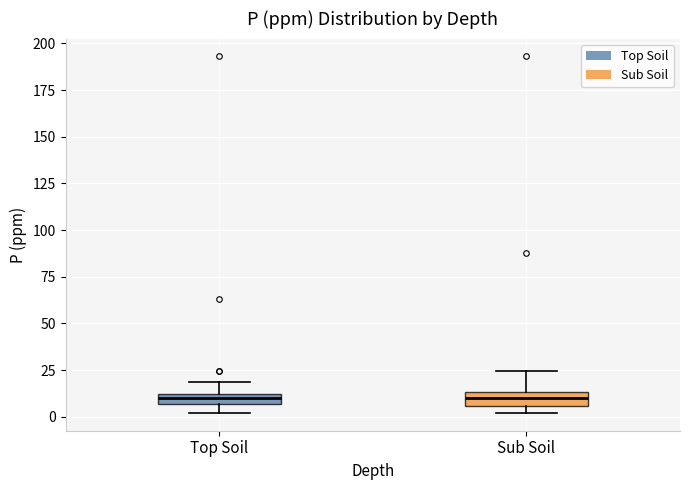

Where does the median line of the box for Top Soil sit on the y-axis? The values are not printed on the chart, so give them approximately, as read against the axis.

10